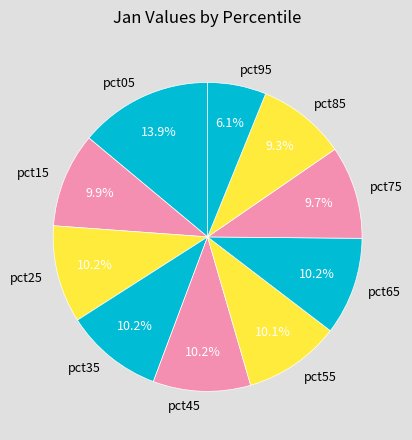

Does pct85 account for over 50% of the chart?

No